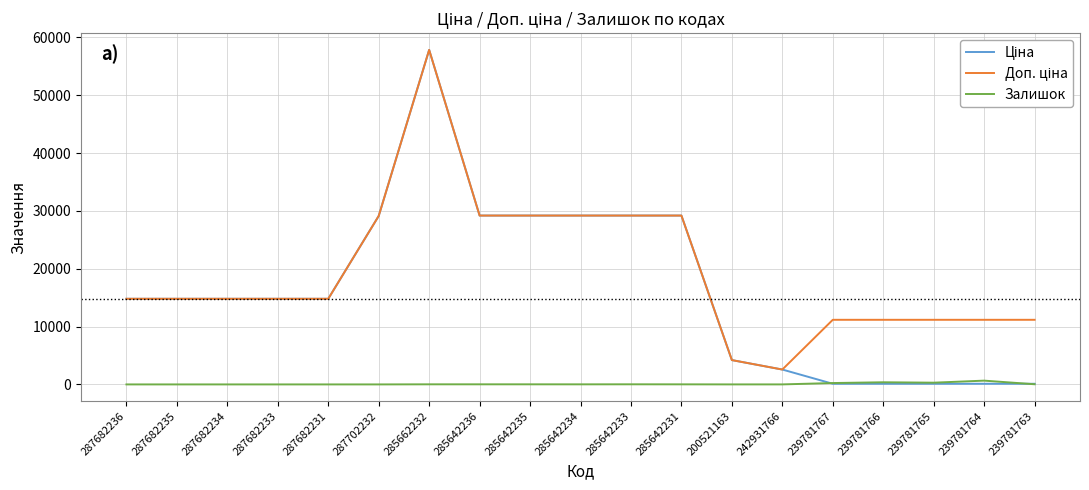

How many distinct data groups are displayed?

3